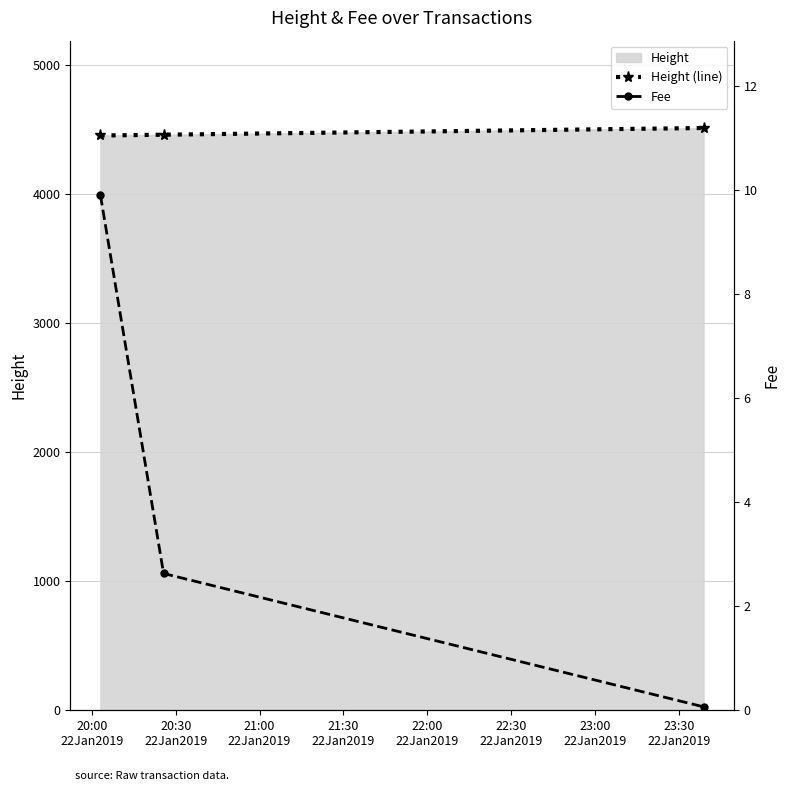

What is the value of the Height (line) point at the 2nd from the left?

4457